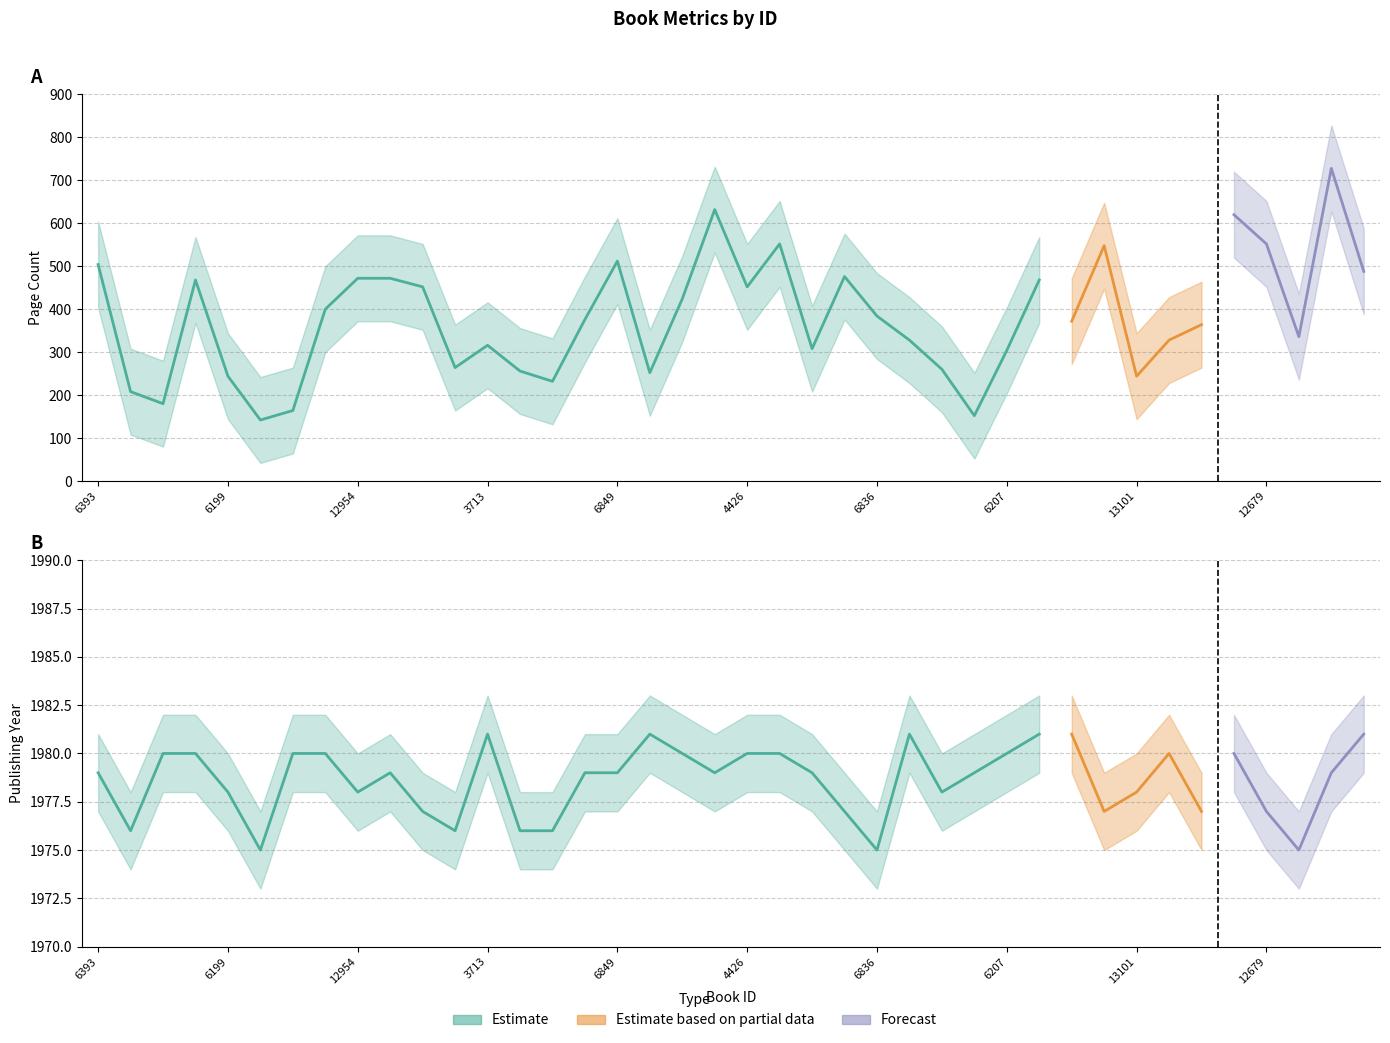

The value of publishingYear_lower at 6168 is 1974. True or false?

True